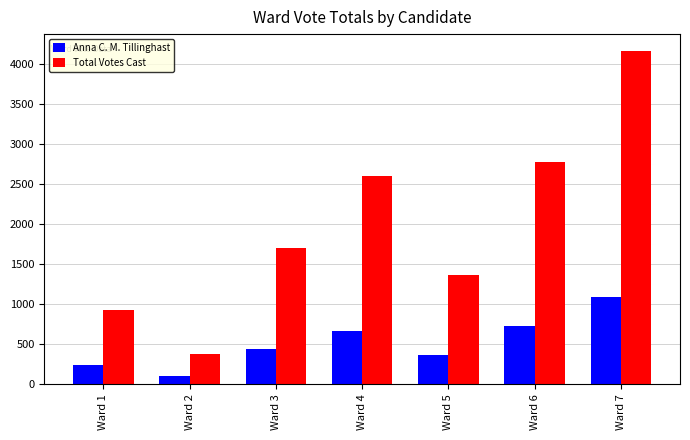

What is the spread (max minus min) of values at Ward 2?

274